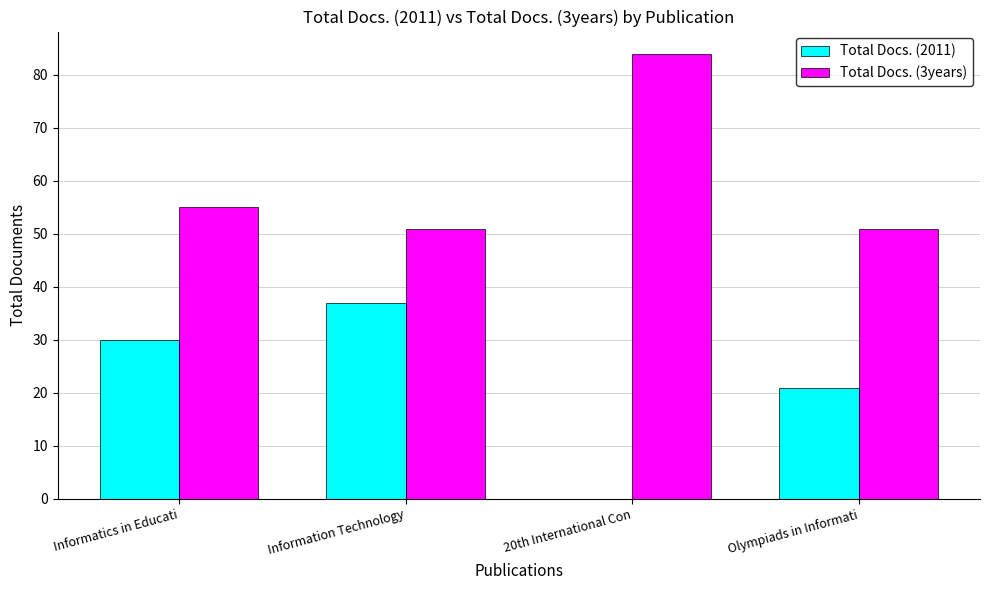

The value of Total Docs. (3years) at 20th International Con is 111. True or false?

False